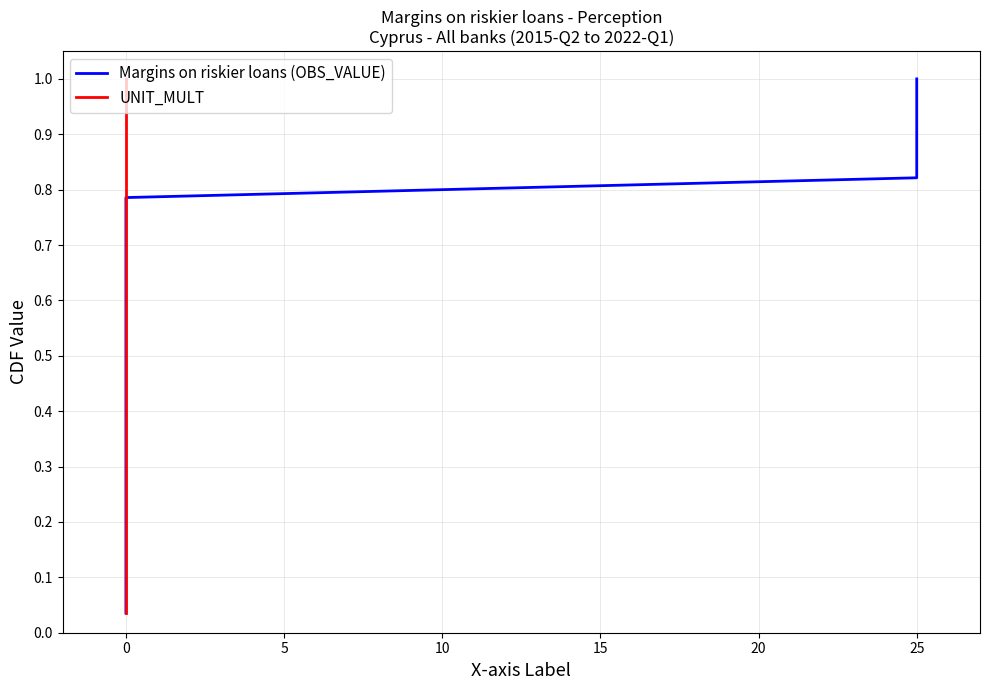

True or false: Margins on riskier loans (OBS_VALUE) has more than 2 interior local peaks.

False